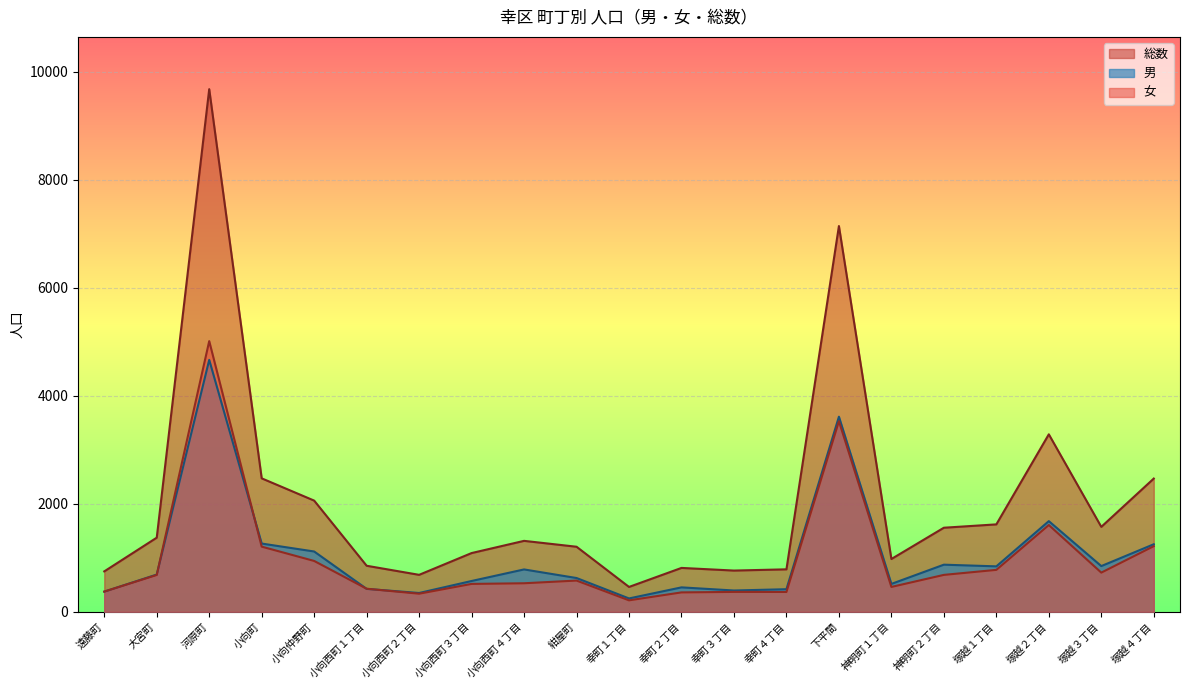

Reading right to left, extract all data points from this chart.

男: 塚越４丁目=1251	塚越３丁目=847	塚越２丁目=1679	塚越１丁目=842	神明町２丁目=873	神明町１丁目=517	下平間=3612	幸町４丁目=419	幸町３丁目=395	幸町２丁目=453	幸町１丁目=248	紺屋町=626	小向西町４丁目=785	小向西町３丁目=571	小向西町２丁目=349	小向西町１丁目=425	小向仲野町=1117	小向町=1264	河原町=4664	大宮町=690	遠藤町=374
女: 塚越４丁目=1216	塚越３丁目=726	塚越２丁目=1607	塚越１丁目=777	神明町２丁目=684	神明町１丁目=461	下平間=3529	幸町４丁目=368	幸町３丁目=369	幸町２丁目=360	幸町１丁目=213	紺屋町=579	小向西町４丁目=529	小向西町３丁目=517	小向西町２丁目=336	小向西町１丁目=428	小向仲野町=942	小向町=1207	河原町=5011	大宮町=683	遠藤町=375
総数: 塚越４丁目=2467	塚越３丁目=1573	塚越２丁目=3286	塚越１丁目=1619	神明町２丁目=1557	神明町１丁目=978	下平間=7141	幸町４丁目=787	幸町３丁目=764	幸町２丁目=813	幸町１丁目=461	紺屋町=1205	小向西町４丁目=1314	小向西町３丁目=1088	小向西町２丁目=685	小向西町１丁目=853	小向仲野町=2059	小向町=2471	河原町=9675	大宮町=1373	遠藤町=749